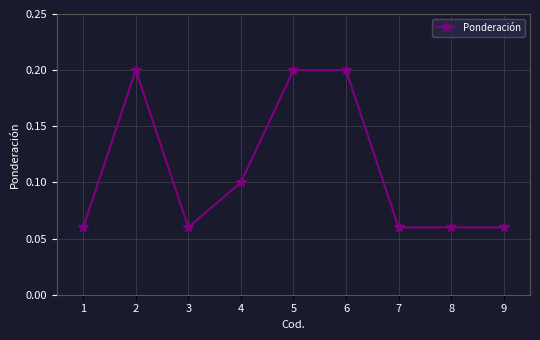

What is the greatest value displayed?

0.2